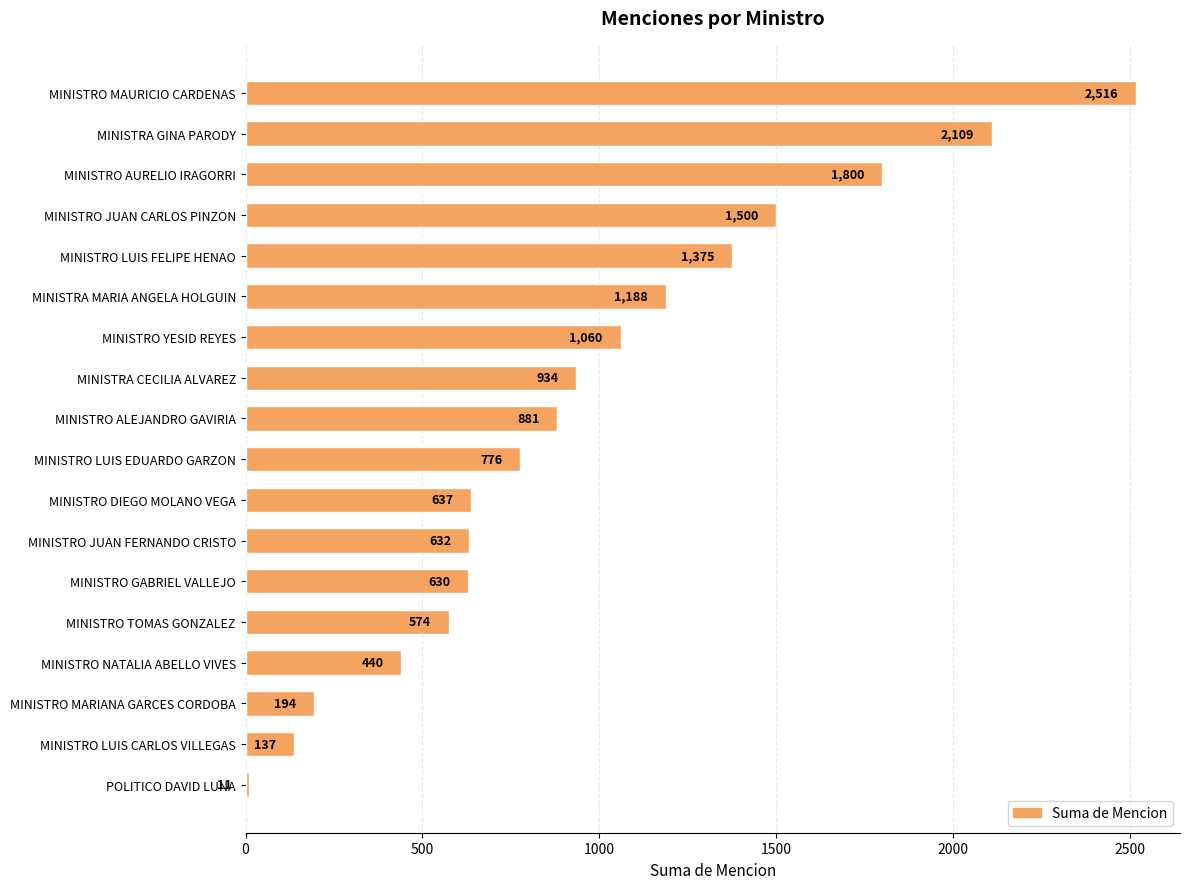

What is the change in value from MINISTRO MAURICIO CARDENAS to MINISTRO ALEJANDRO GAVIRIA?

-1635